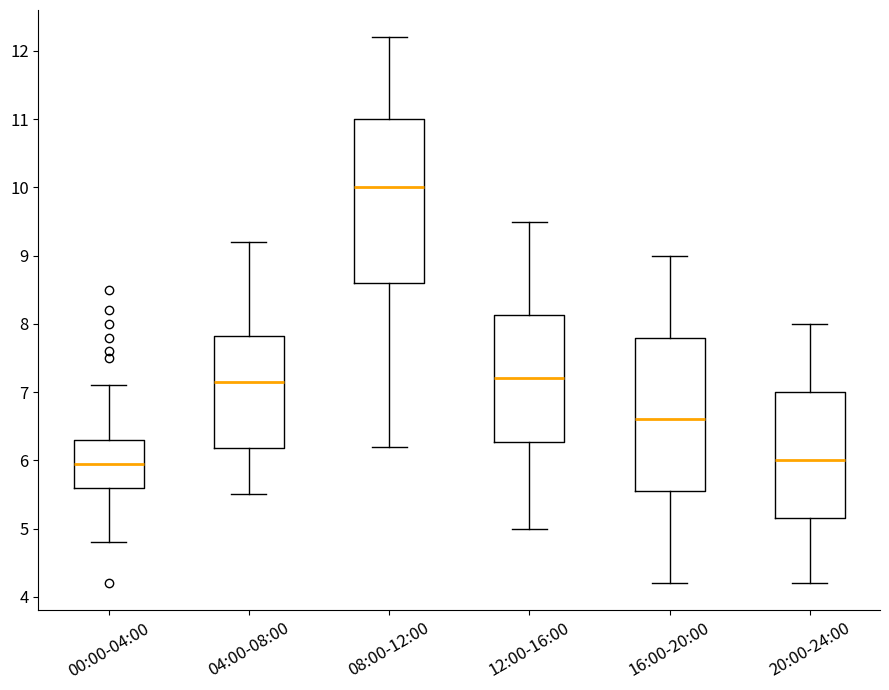

Comparing the boxes themselves (not the whiskers), which one is the tallest?

08:00-12:00